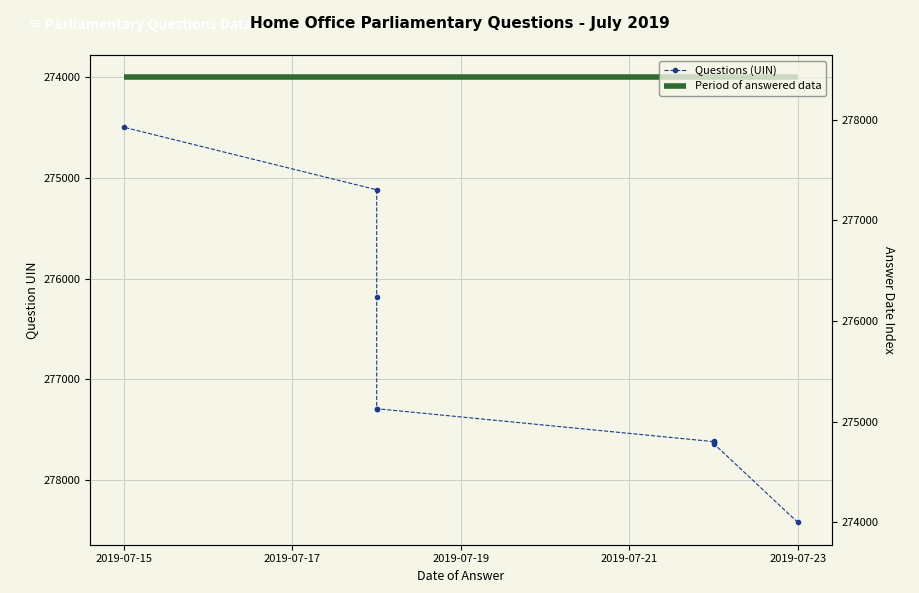

At which label is the value closest to 276460?

2019-07-18